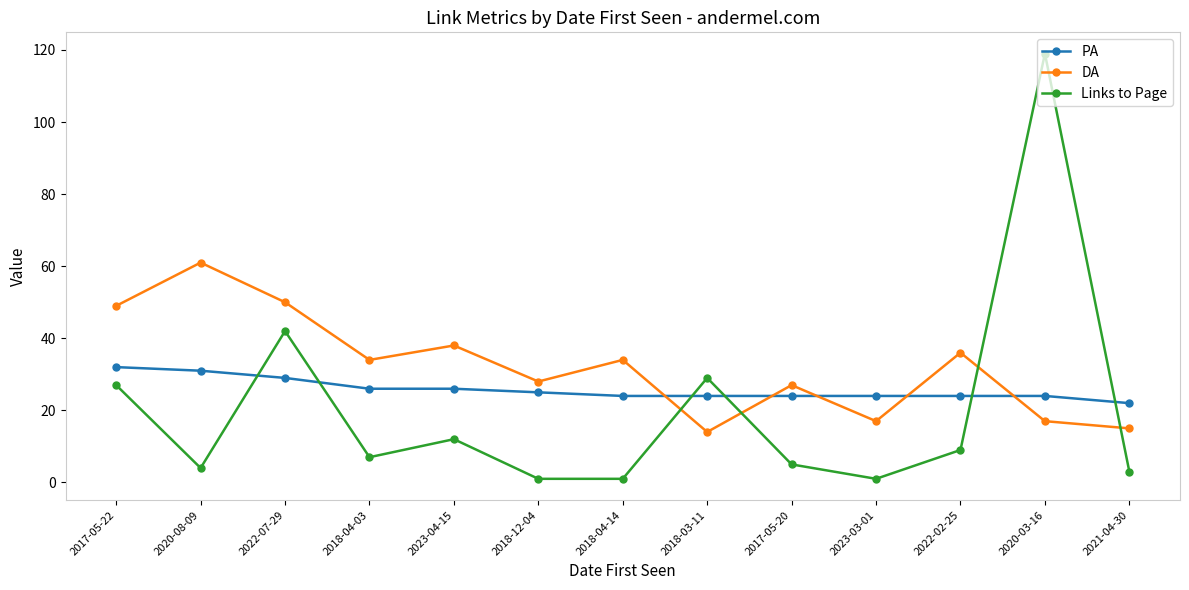

What is the maximum value shown in the chart?

119